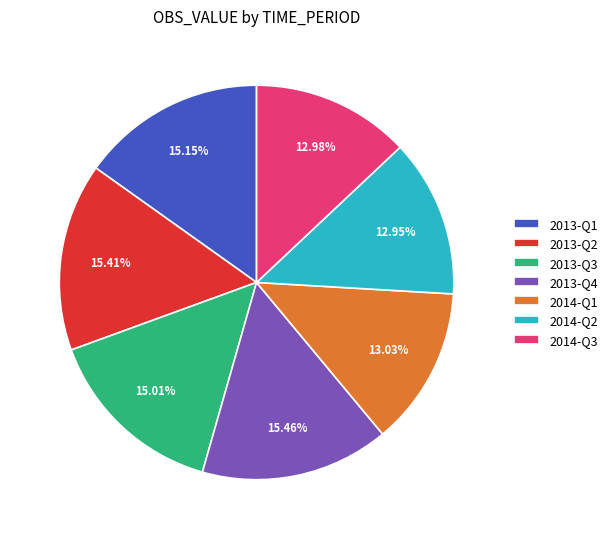

Does 2013-Q3 represent more than half of the total?

No